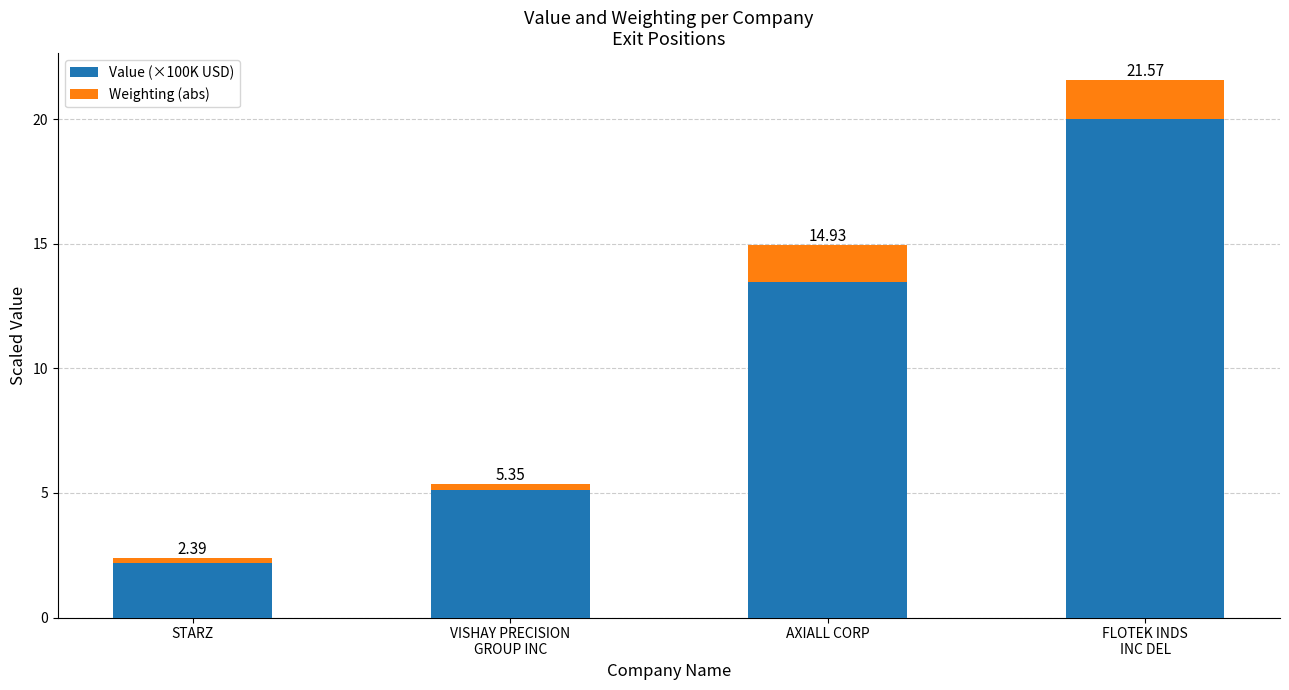

The value of Value (×100K USD) at FLOTEK INDS
INC DEL is 20.0. True or false?

True